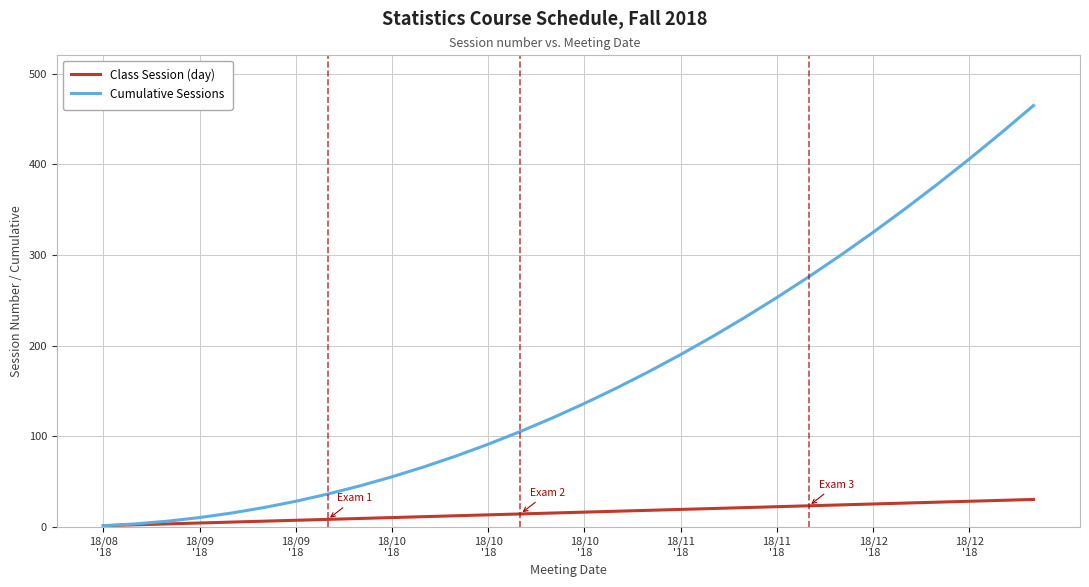

Which series has the widest spread of values?

Cumulative Sessions